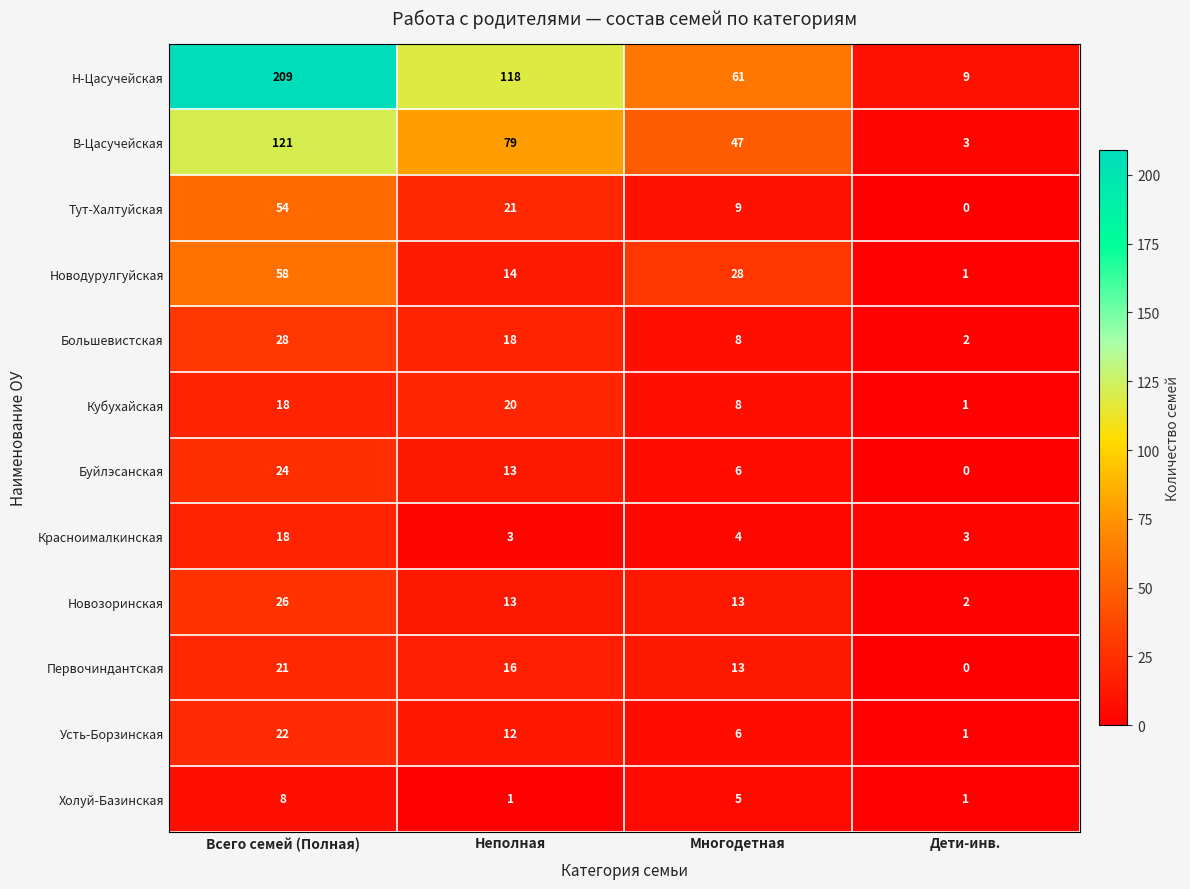

List the series in order of their peak value, highest first.

Н-Цасучейская, В-Цасучейская, Новодурулгуйская, Тут-Халтуйская, Большевистская, Новозоринская, Буйлэсанская, Усть-Борзинская, Первочиндантская, Кубухайская, Красноималкинская, Холуй-Базинская